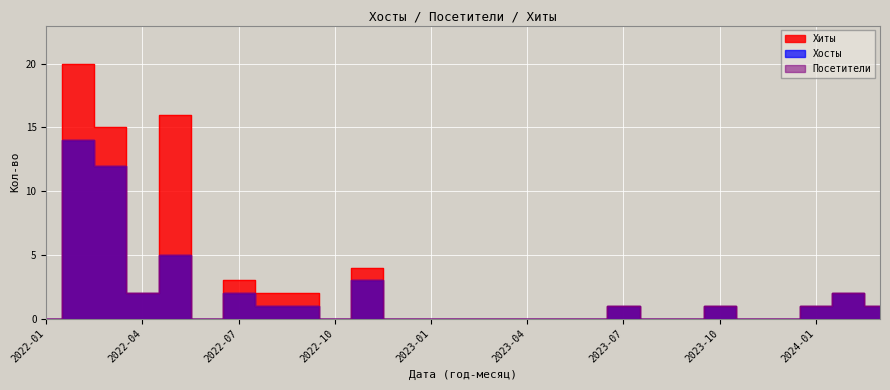

What is the highest value of the Хосты series?

14